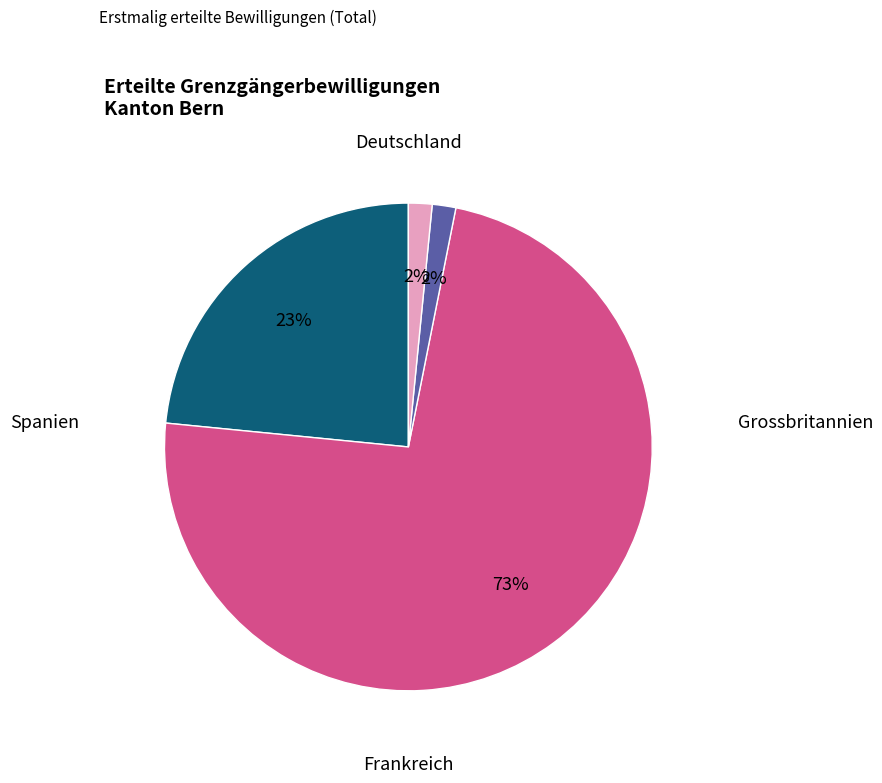

Is there any slice that represents more than half of the pie?

Yes